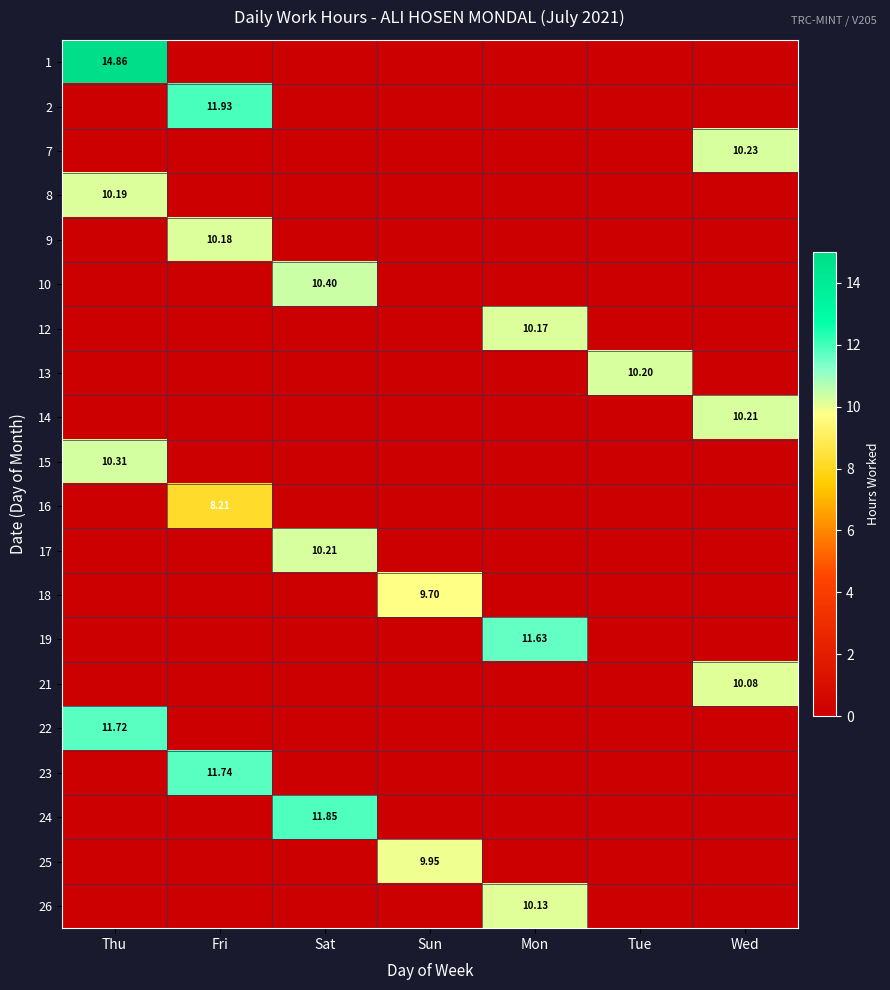

Which series has the largest total across all categories?

1